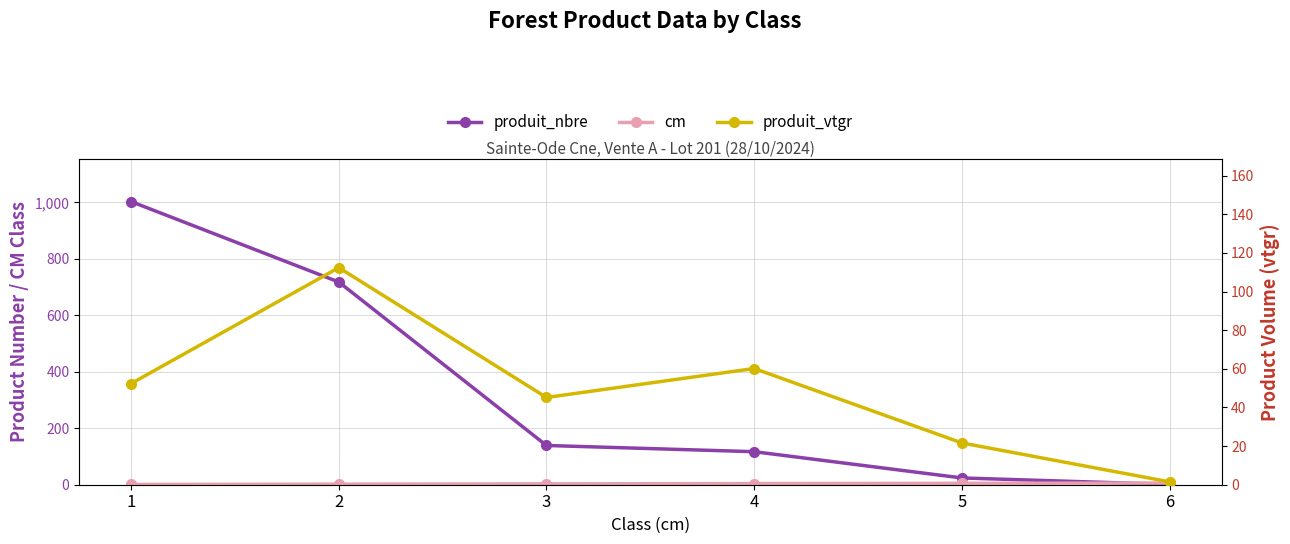

Which series has the widest spread of values?

produit_nbre